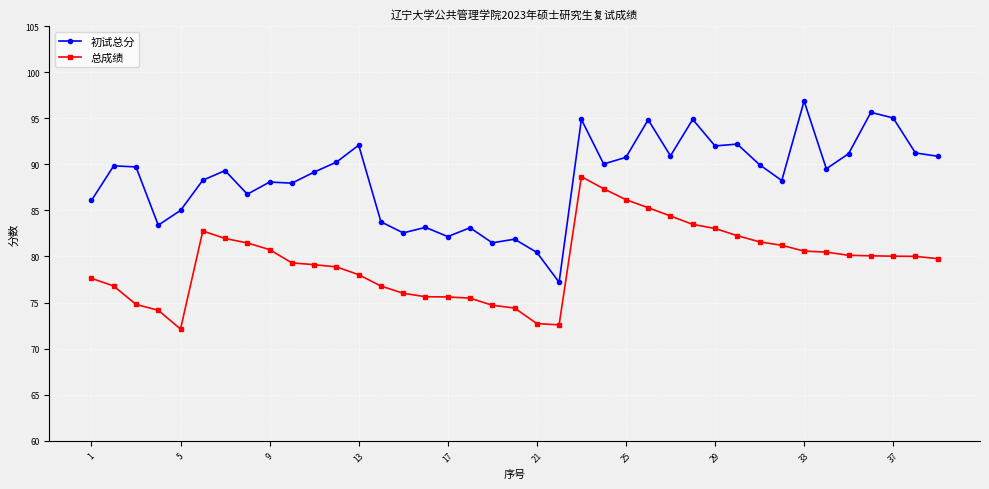

What is the lowest value of the 总成绩 series?

72.1